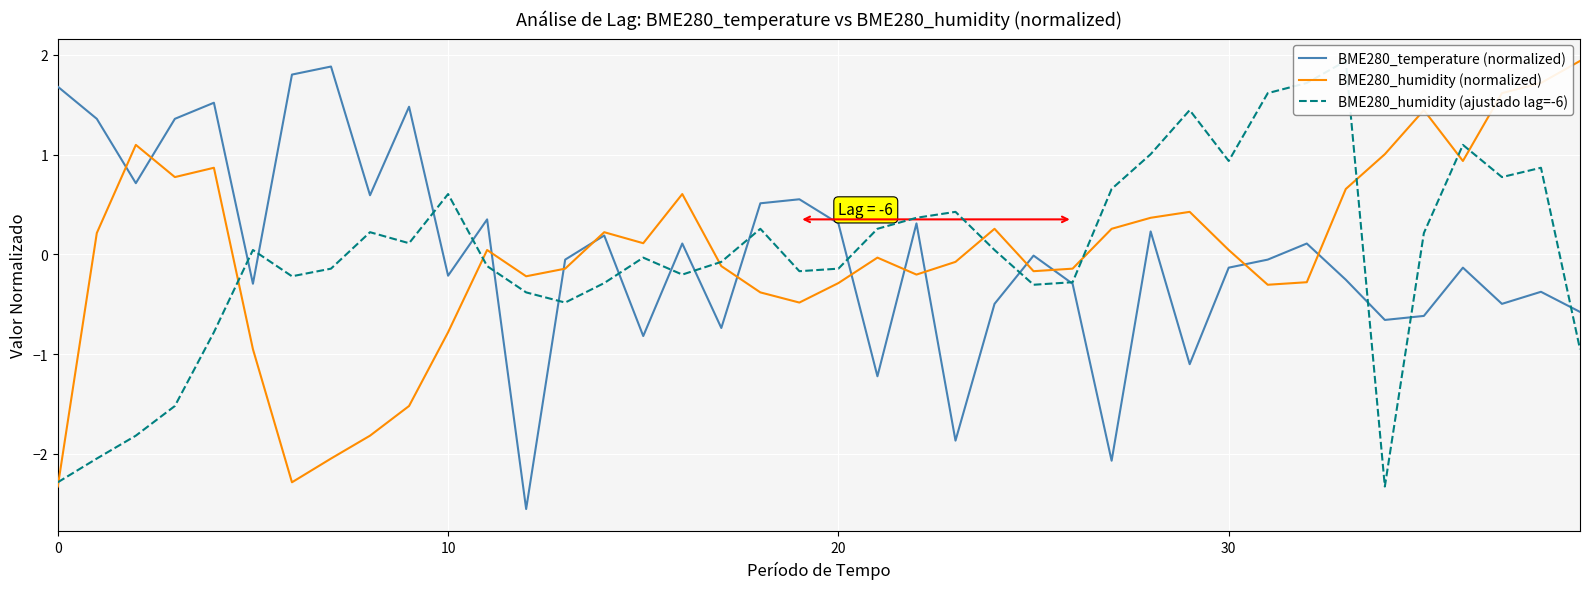

True or false: BME280_temperature (normalized) has more than 2 points higher than both neighbors.

True